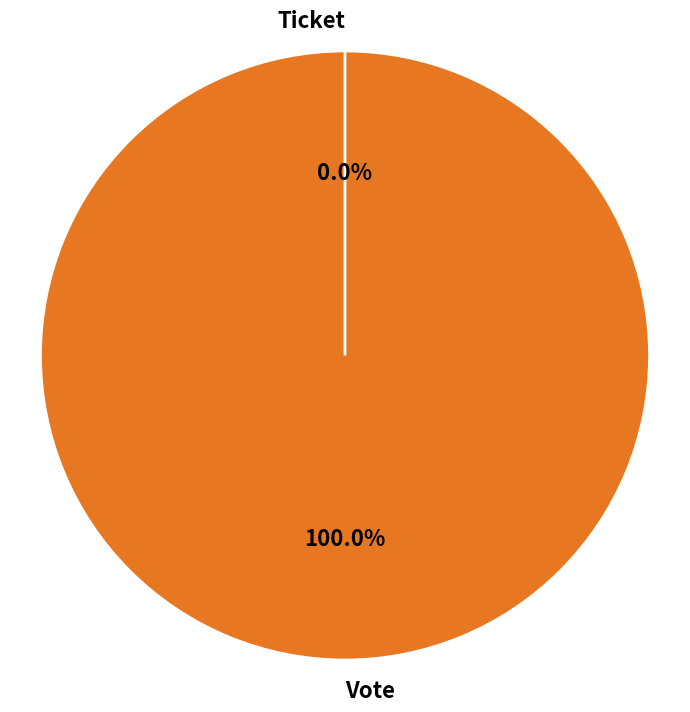

Do Ticket and Vote together represent more than half of the pie?

Yes